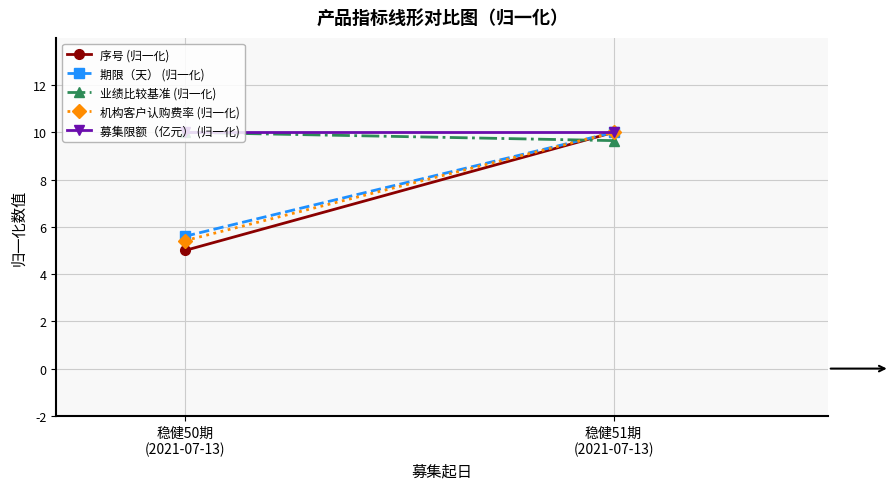

Reading left to right, transcribe all the data shown in this chart.

序号 (归一化): 5.0	10.0
期限（天） (归一化): 5.6	10.0
业绩比较基准 (归一化): 10.0	9.7
机构客户认购费率 (归一化): 5.4	10.0
募集限额（亿元） (归一化): 10.0	10.0